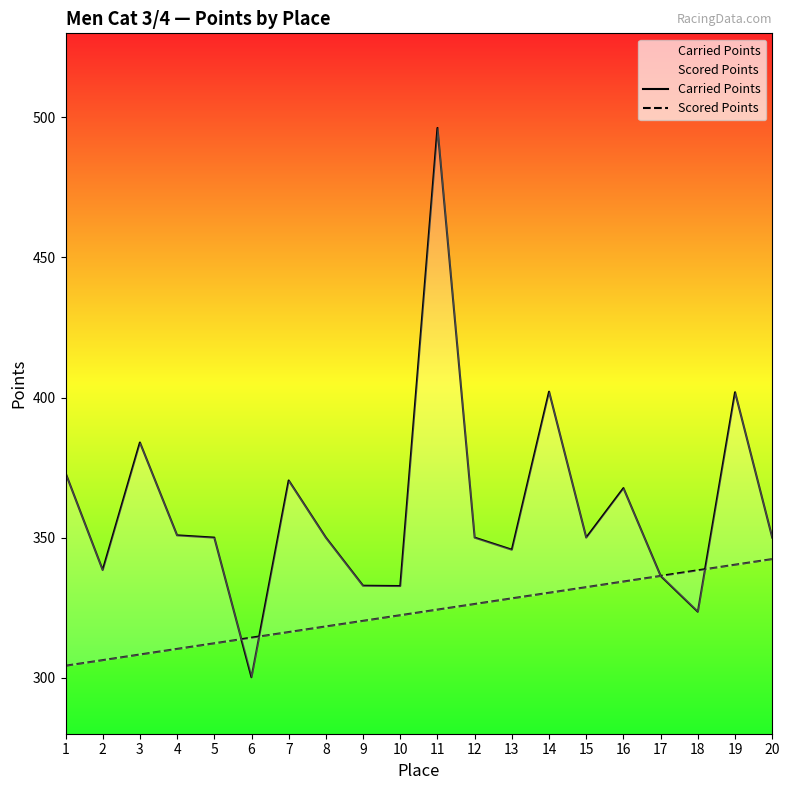

Reading right to left, list all the values displayed in this chart.

Carried Points: 20=350.0	19=401.9	18=323.5	17=336.3	16=367.7	15=350.0	14=402.1	13=345.7	12=350.0	11=496.2	10=332.7	9=332.8	8=350.0	7=370.4	6=300.2	5=350.0	4=350.8	3=383.9	2=338.4	1=373.1
Scored Points: 20=342.3	19=340.3	18=338.3	17=336.3	16=334.3	15=332.3	14=330.3	13=328.3	12=326.3	11=324.3	10=322.3	9=320.3	8=318.3	7=316.3	6=314.3	5=312.3	4=310.3	3=308.3	2=306.3	1=304.3